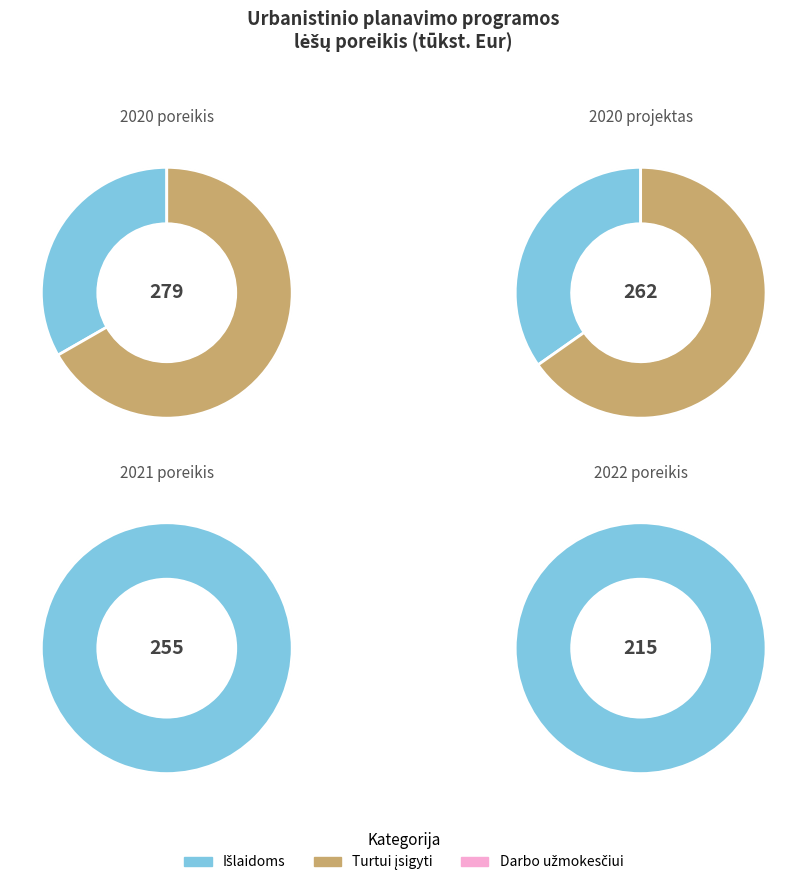

True or false: Išlaidoms accounts for 40% of the total.

False